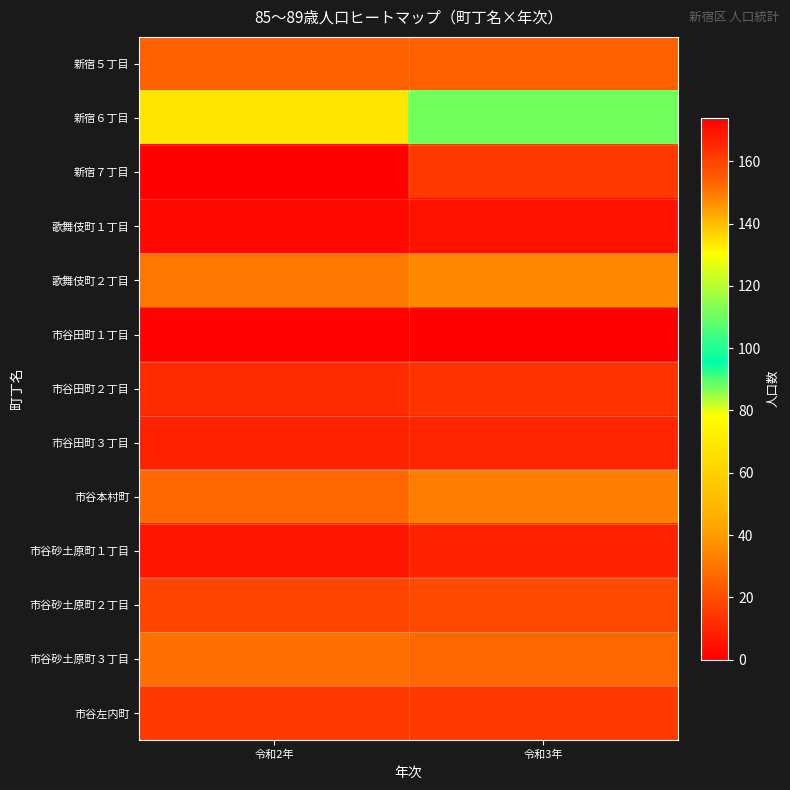

Between 令和3年 and 令和2年, which is larger?

令和3年